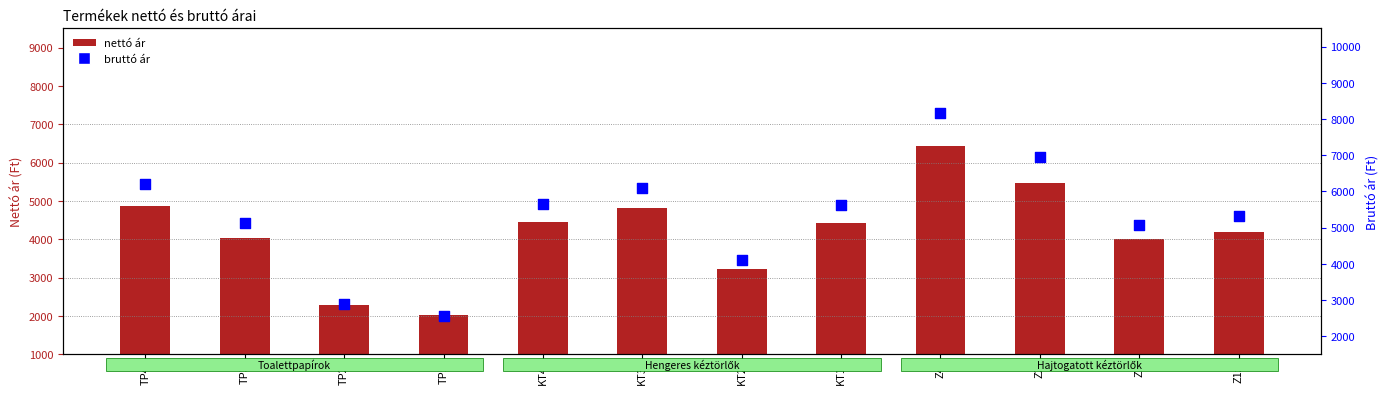

Which series reaches the minimum Y coordinate?

nettó ár